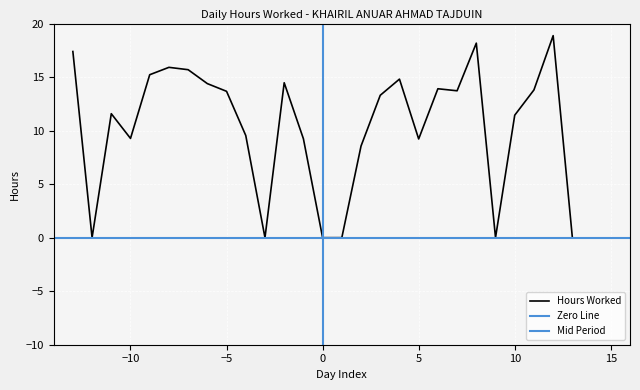

True or false: the data shows 0.0 at 11-Thu(1).

True